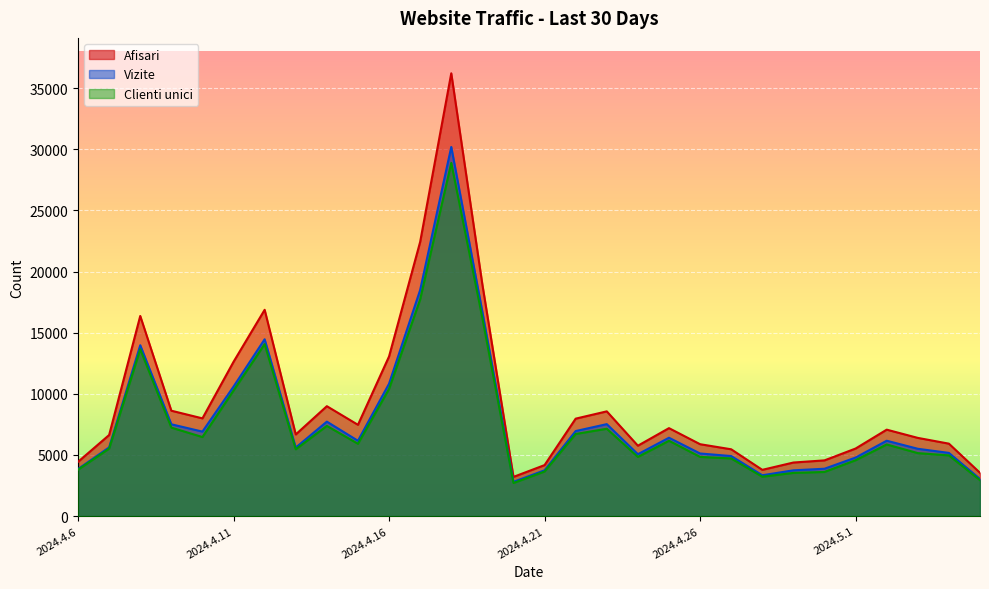

What is the label of the 14th point from the left?

2024.4.19